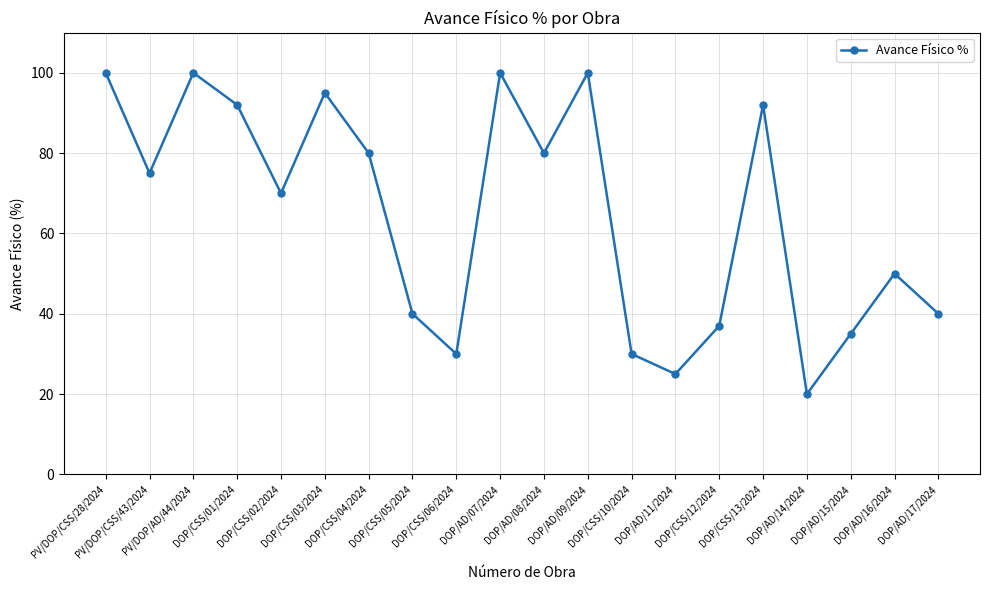

What is the value of the 15th point from the left?

37